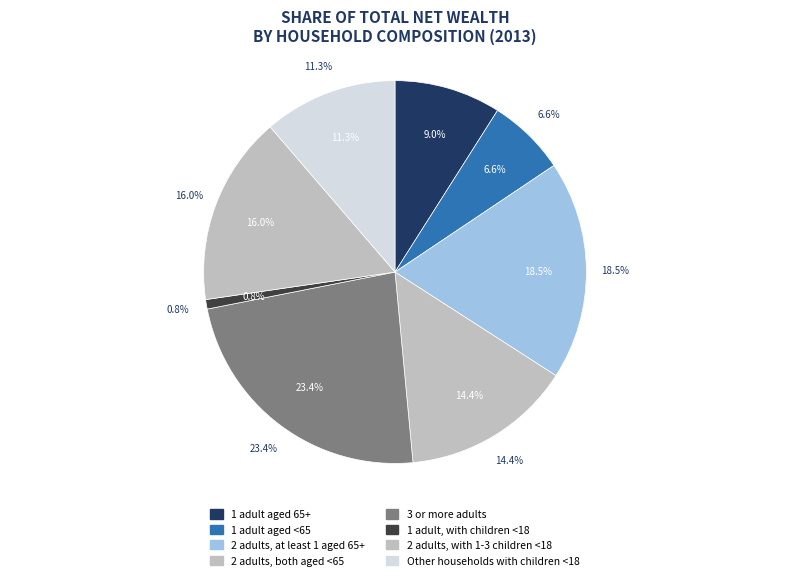

What percentage is the 1 adult aged <65 slice, to the nearest percent?

7%